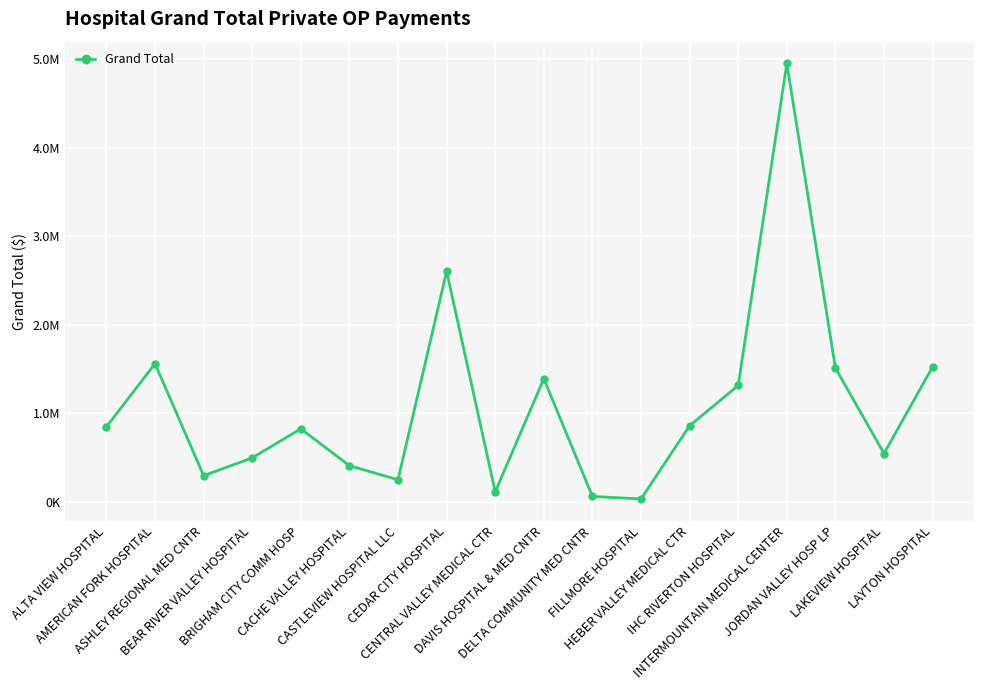

Reading right to left, transcribe all the data shown in this chart.

1522484.7	542823.0	1509451.3	4951172.5	1312365.6	856511.0	29308.8	57877.9	1387934.2	109702.4	2601877.4	246536.5	405267.0	821626.2	493915.4	292314.2	1558119.5	844778.9